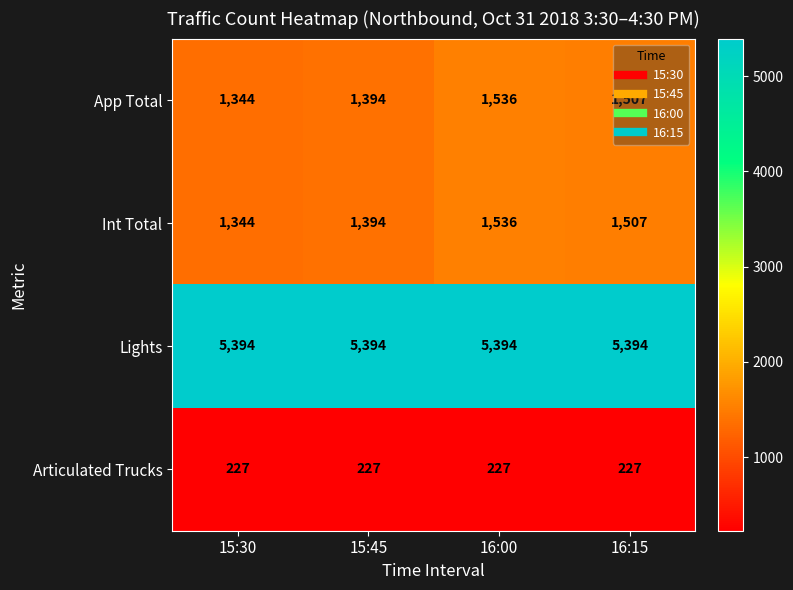

List the labels in order of App Total value, smallest first.

15:30, 15:45, 16:15, 16:00